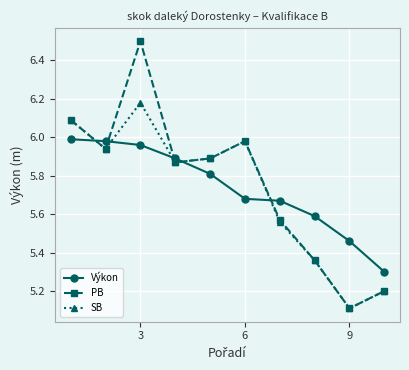

Which series has the largest range (max minus min)?

PB